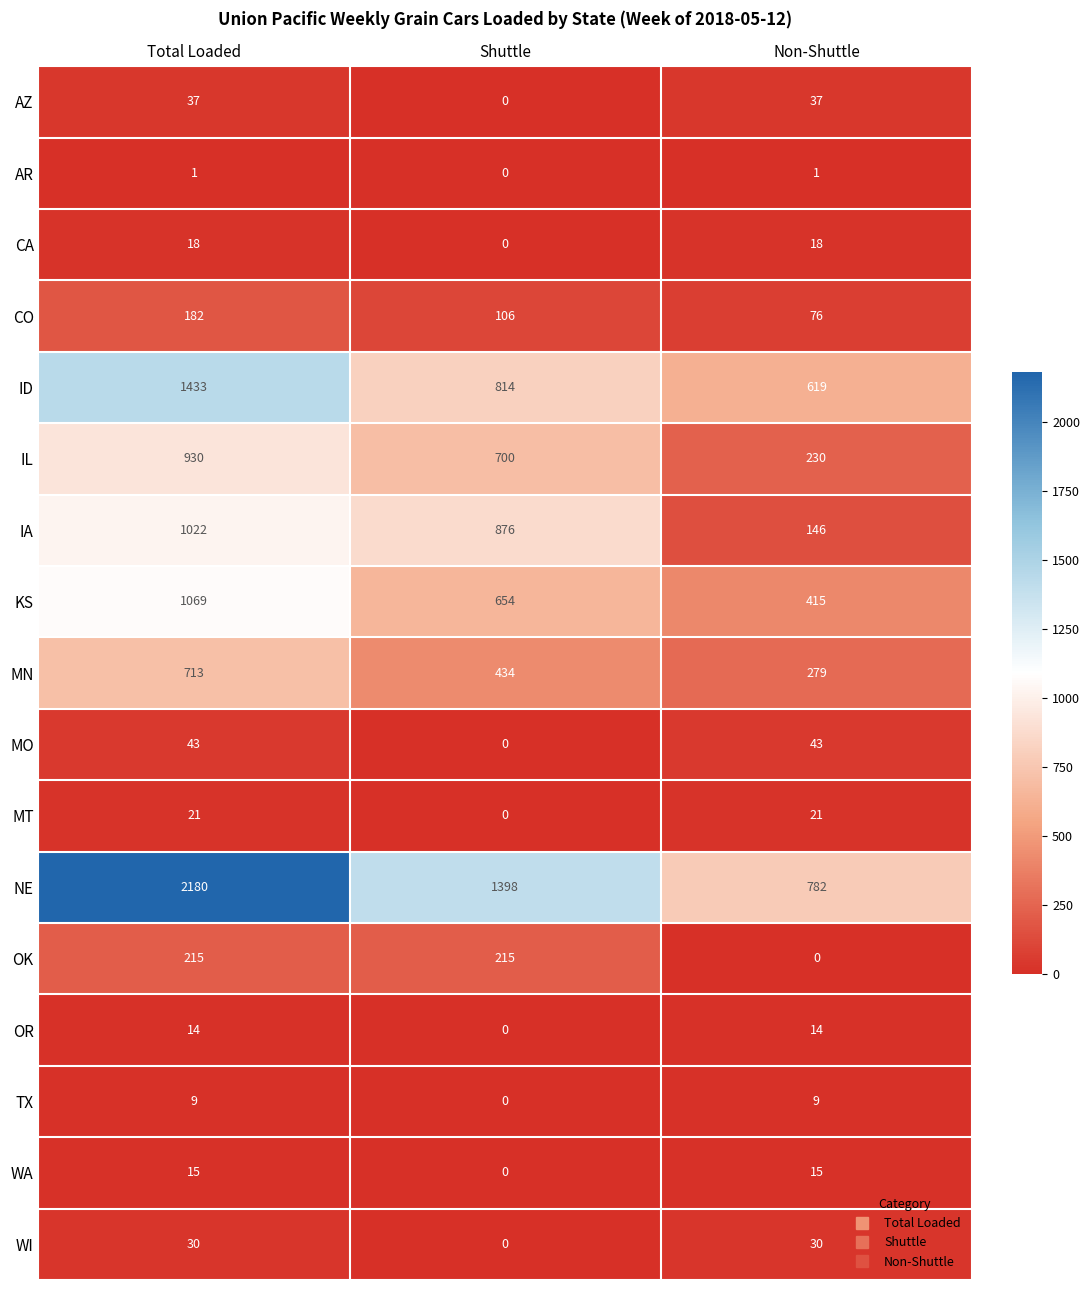

Count the AZ values in the range 0 to 37.

3